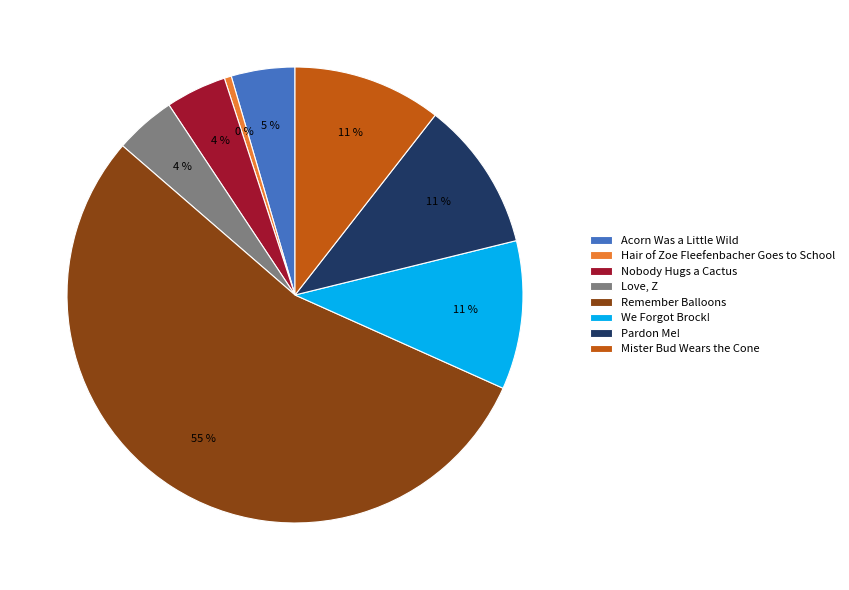

Combined, do Remember Balloons and We Forgot Brock! account for over 50%?

Yes